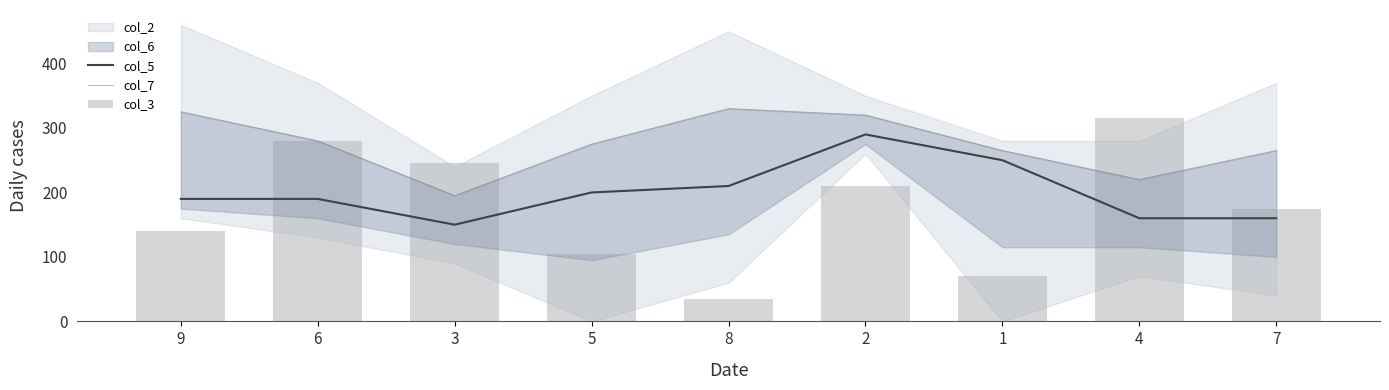

At which category is the sum across all series the highest?

2